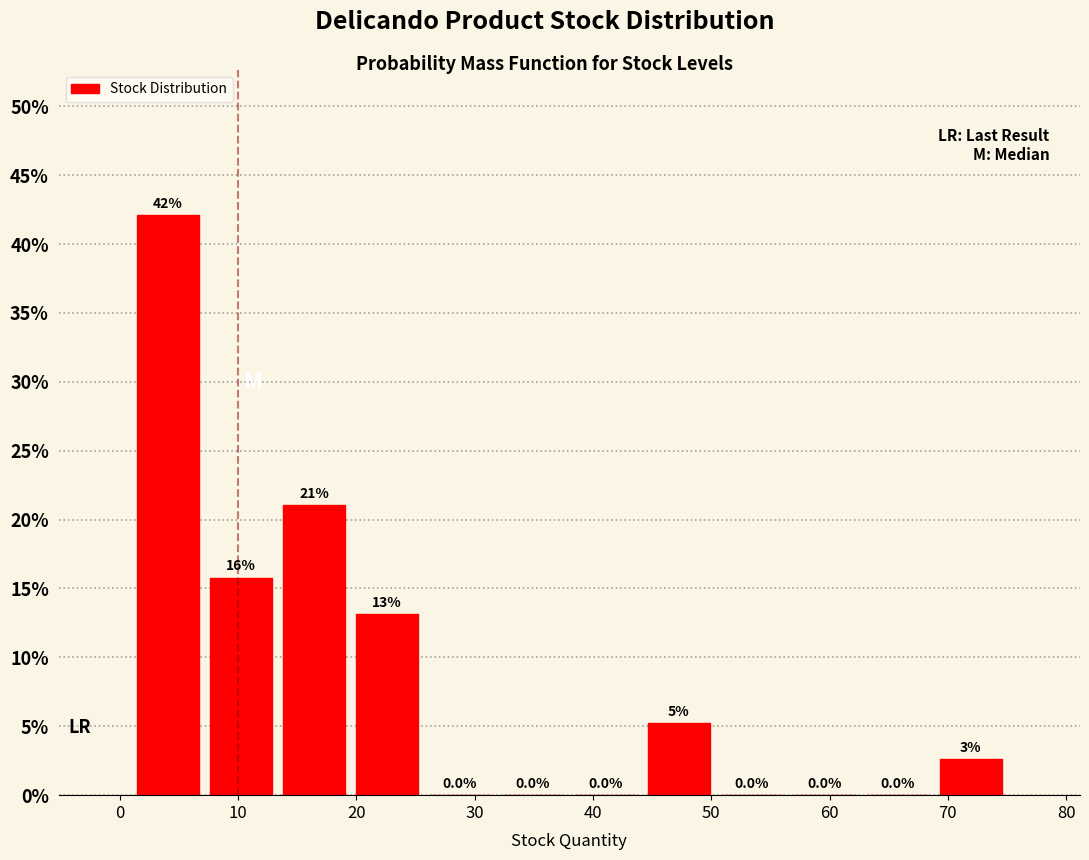

Over which range of the x-axis is the bar tallest?

1 to 7